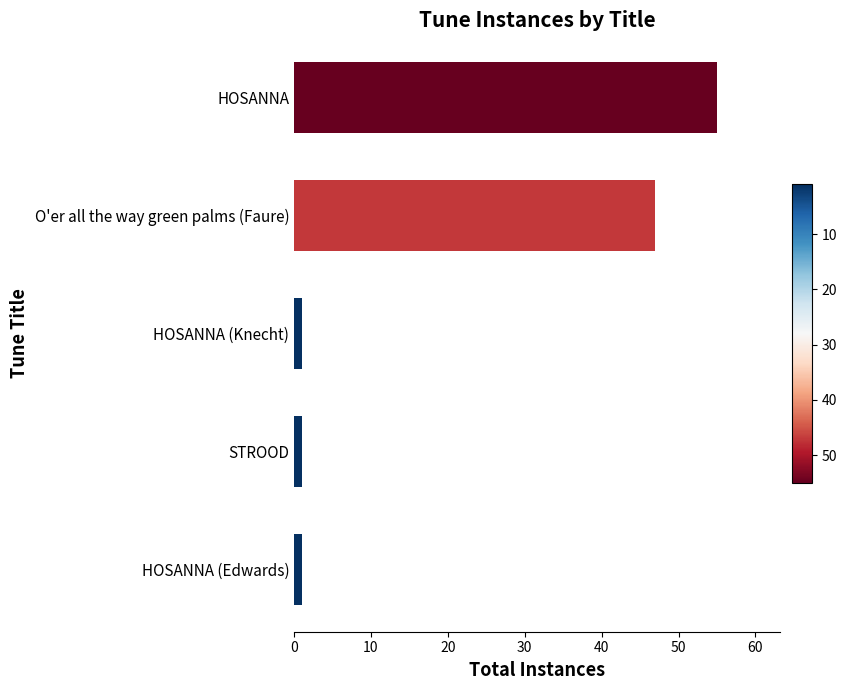

Are the bars horizontal?

Yes